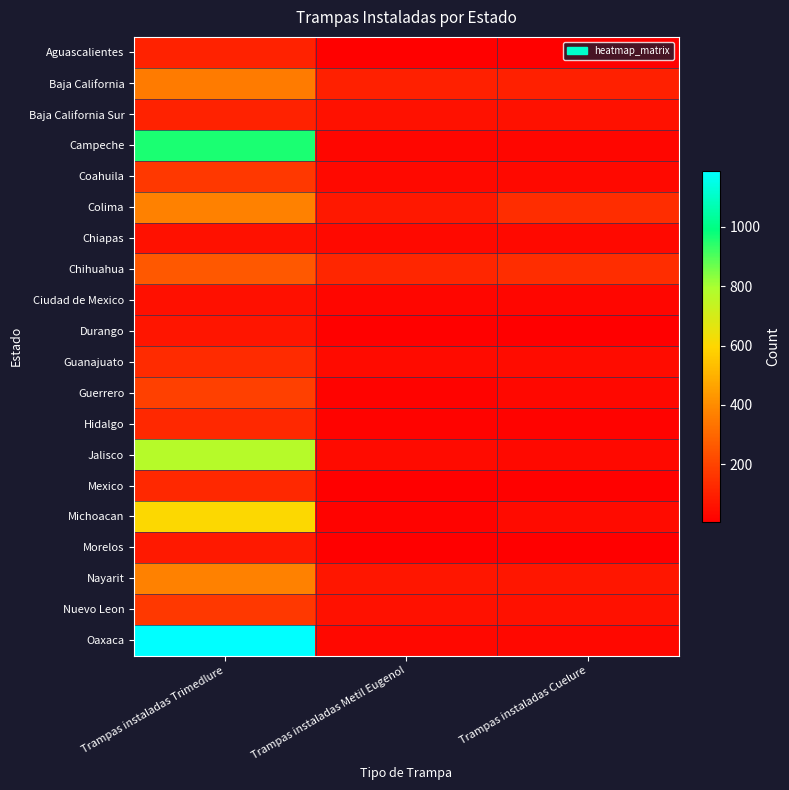

What is the total value across all series at Trampas instaladas Trimedlure?

6273